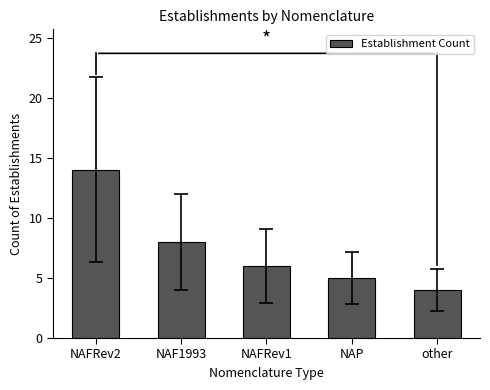

What is the difference between the values at NAF1993 and NAFRev2?

6